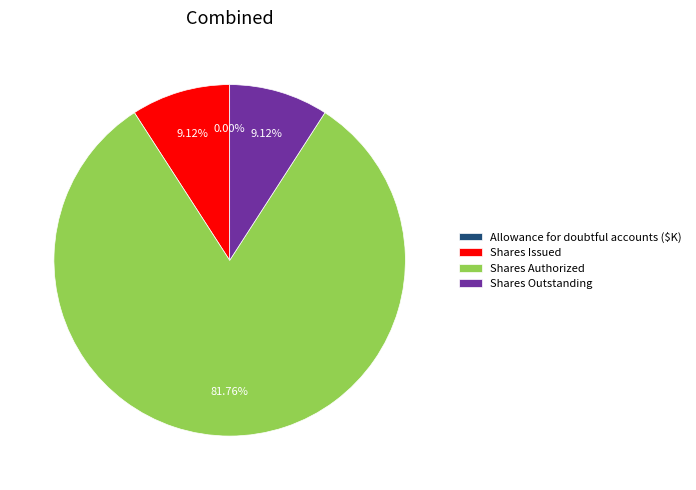

Which slice is the largest?

Shares Authorized